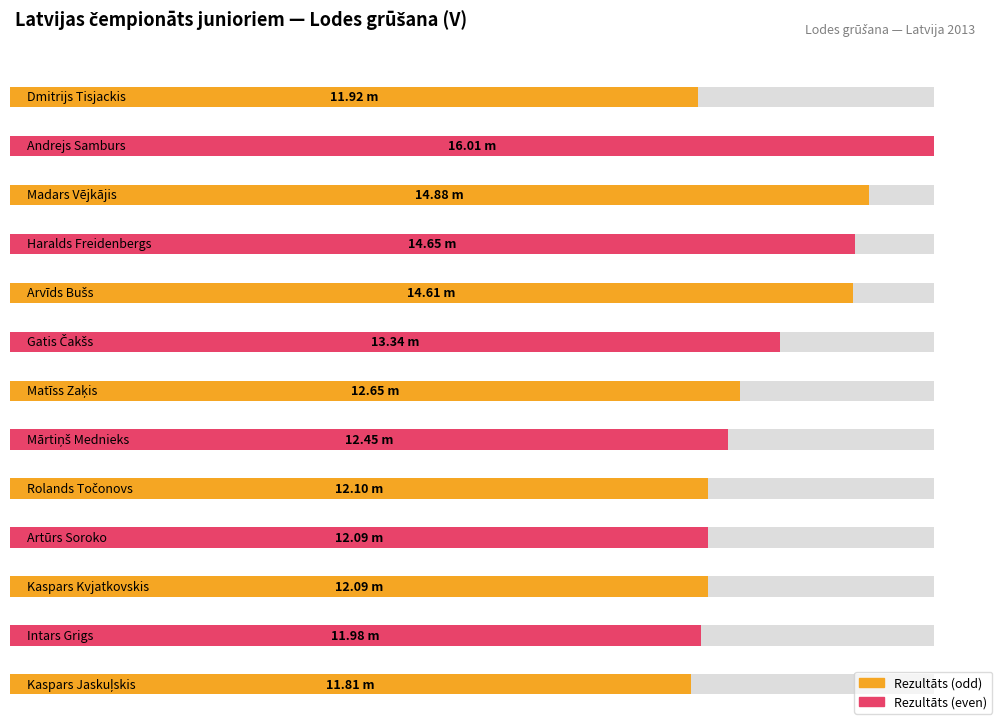

Approximately how many times larger is the value at Matīss Zaķis compared to Kaspars Kvjatkovskis?

1.0